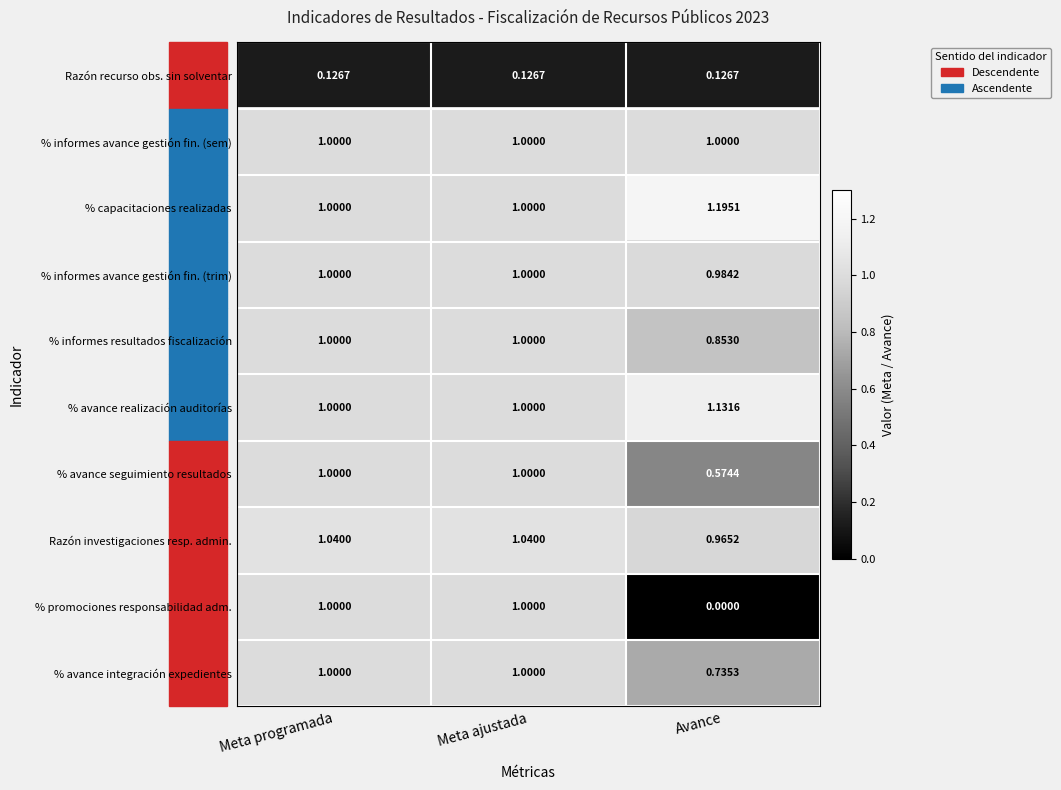

Rank the series at Avance from lowest to highest value.

% promociones responsabilidad adm., Razón recurso obs. sin solventar, % avance seguimiento resultados, % avance integración expedientes, % informes resultados fiscalización, Razón investigaciones resp. admin., % informes avance gestión fin. (trim), % informes avance gestión fin. (sem), % avance realización auditorías, % capacitaciones realizadas